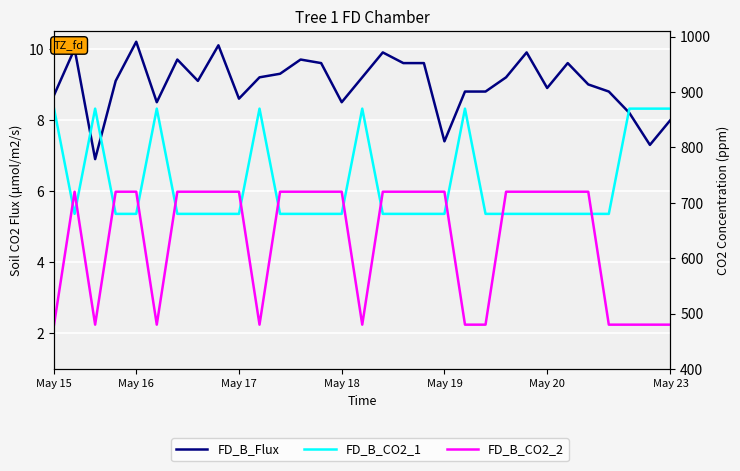

Which category has the lowest value across all series?

May 17